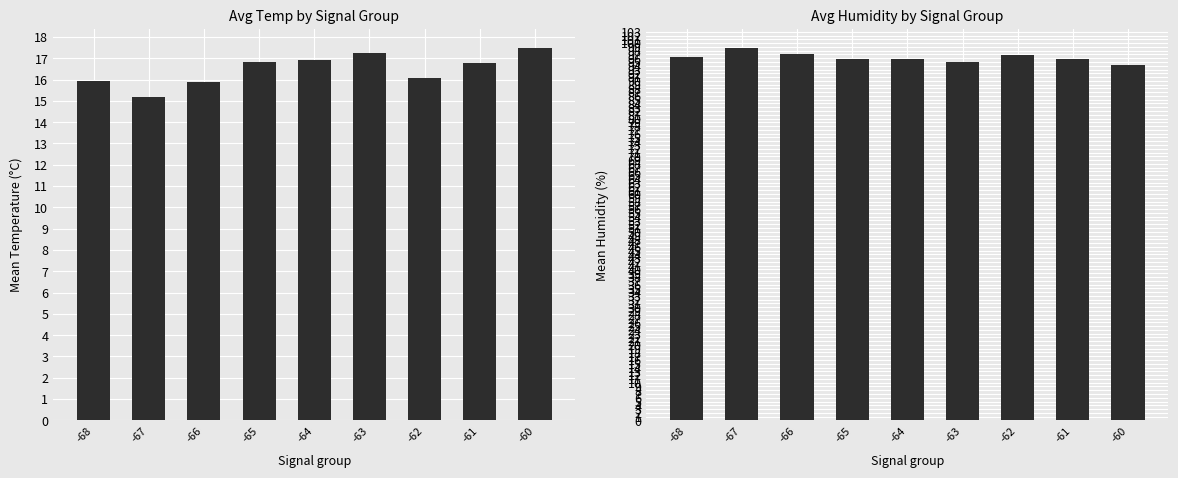

Which series has the widest spread of values?

Mean Humidity